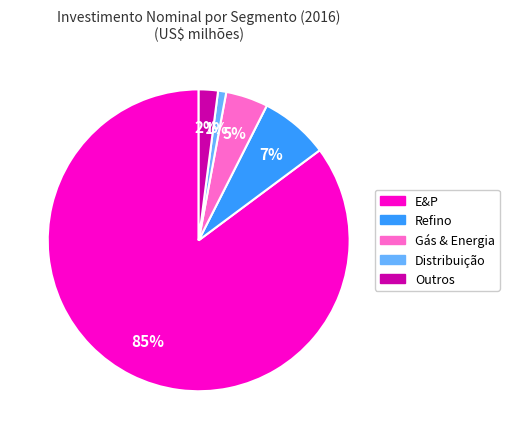

To the nearest percent, what is the average slice percentage?

20%